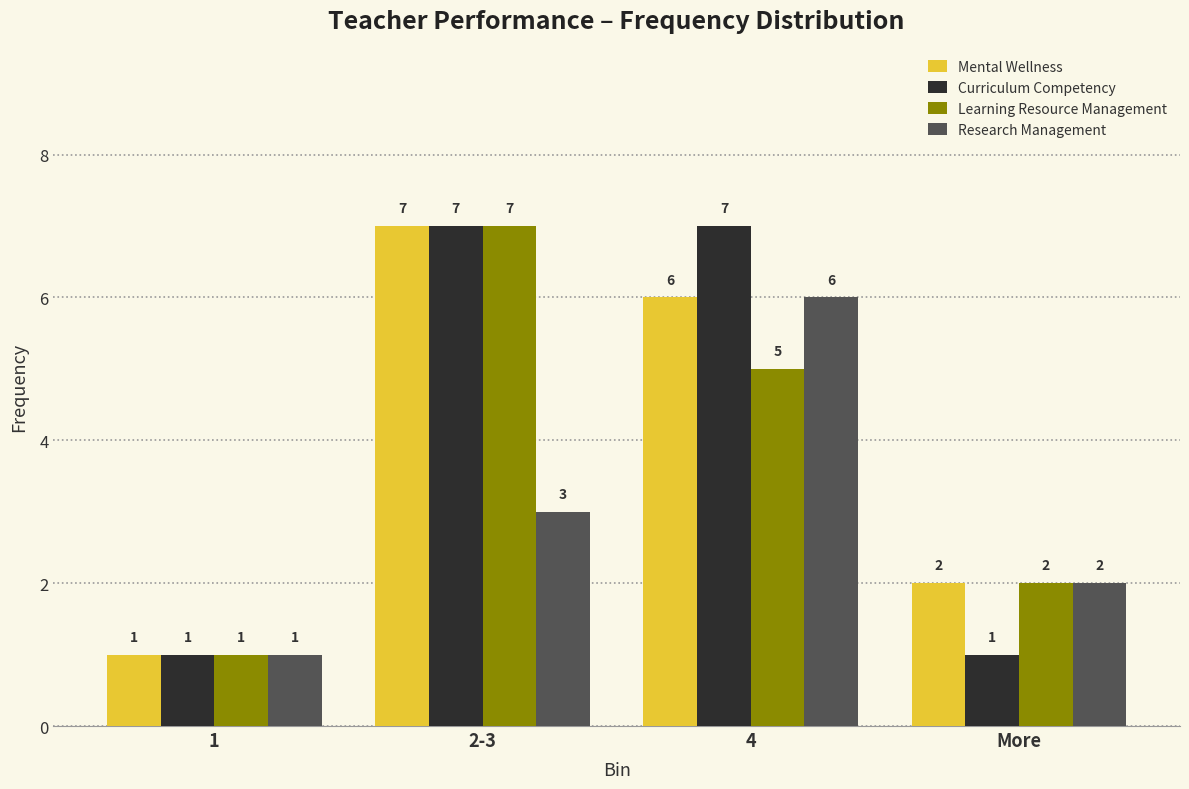

True or false: Research Management has a value of 2 at More.

True